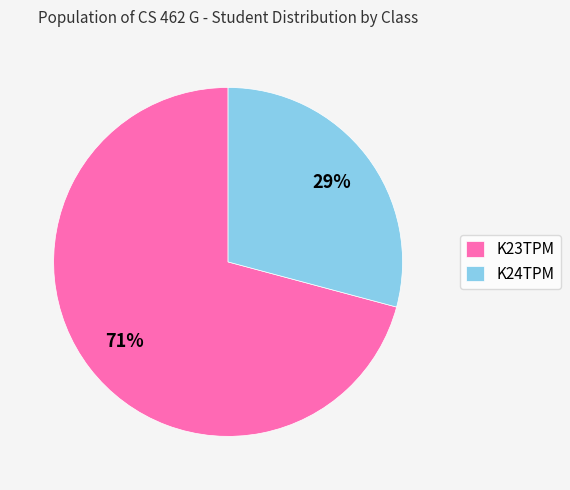

What percentage is the K23TPM slice, to the nearest percent?

71%